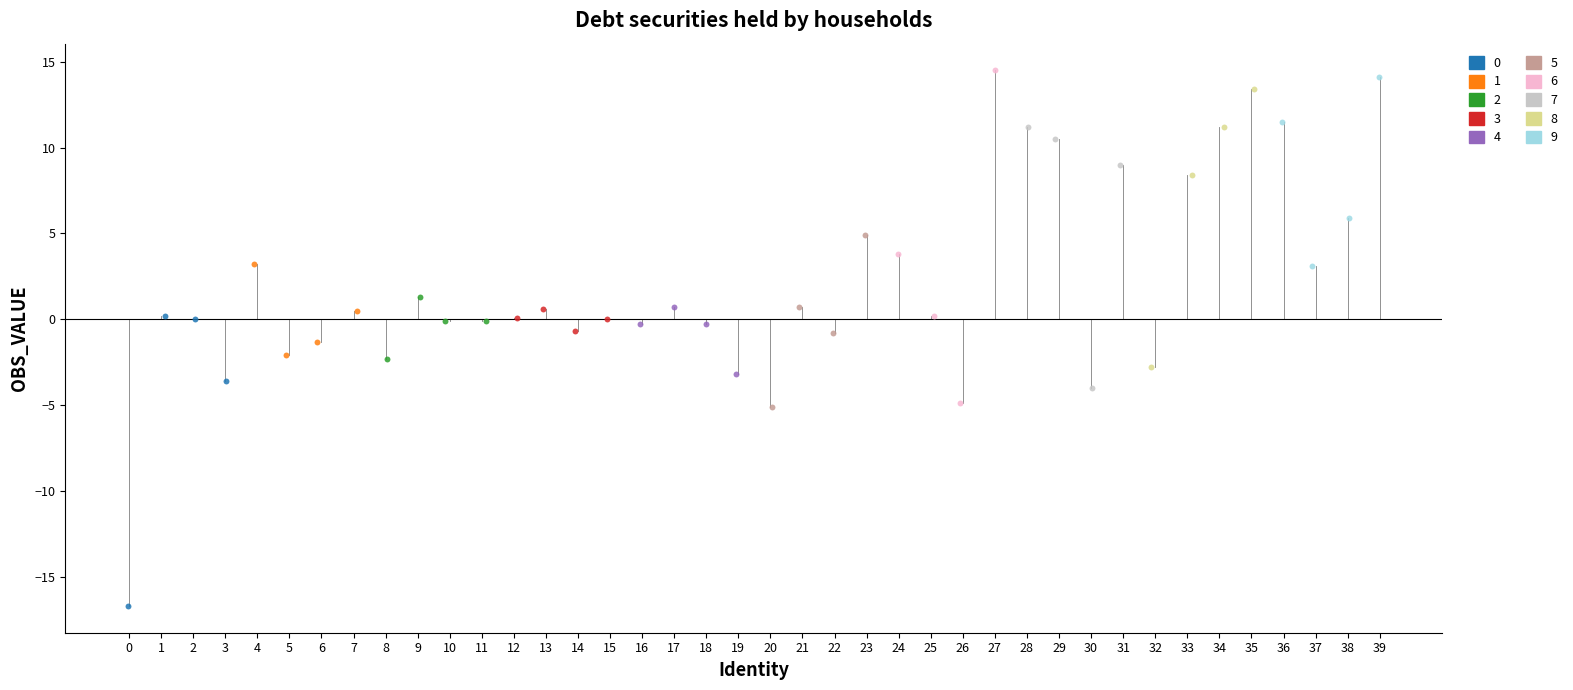

Which series has the largest Y range (max minus min)?

6